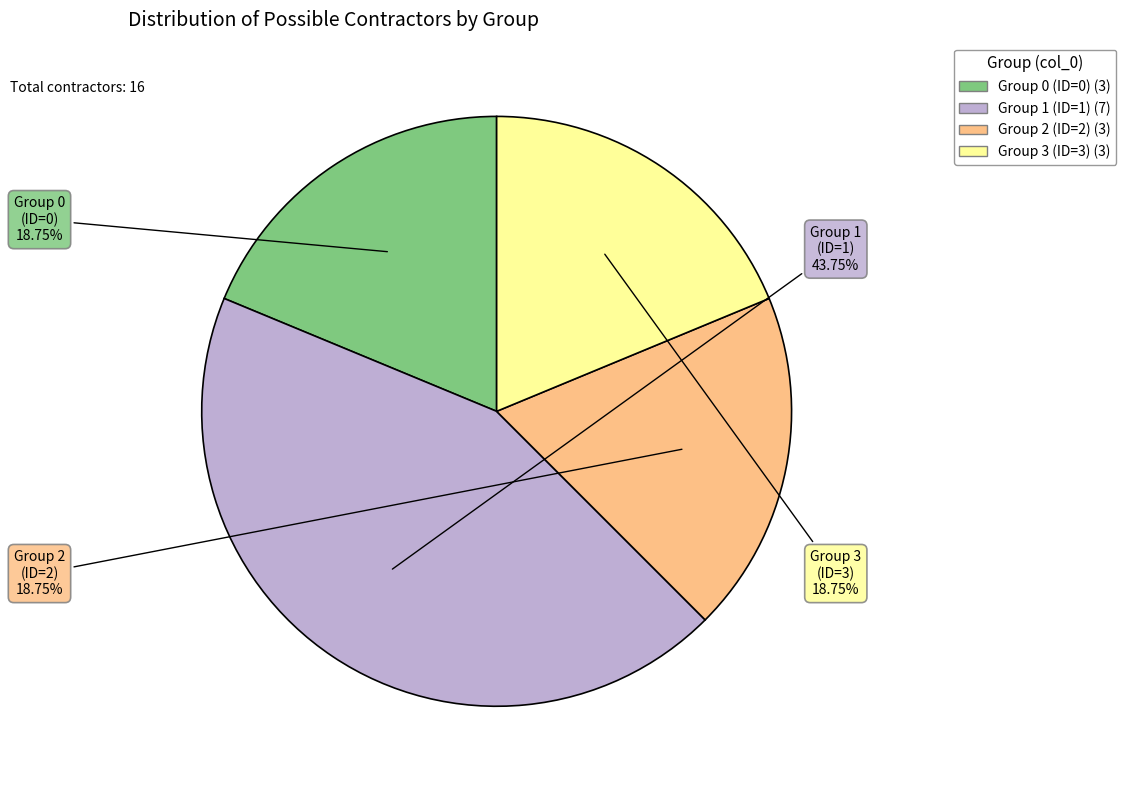

To the nearest percent, what is the difference between the largest and smallest slice percentages?

25%